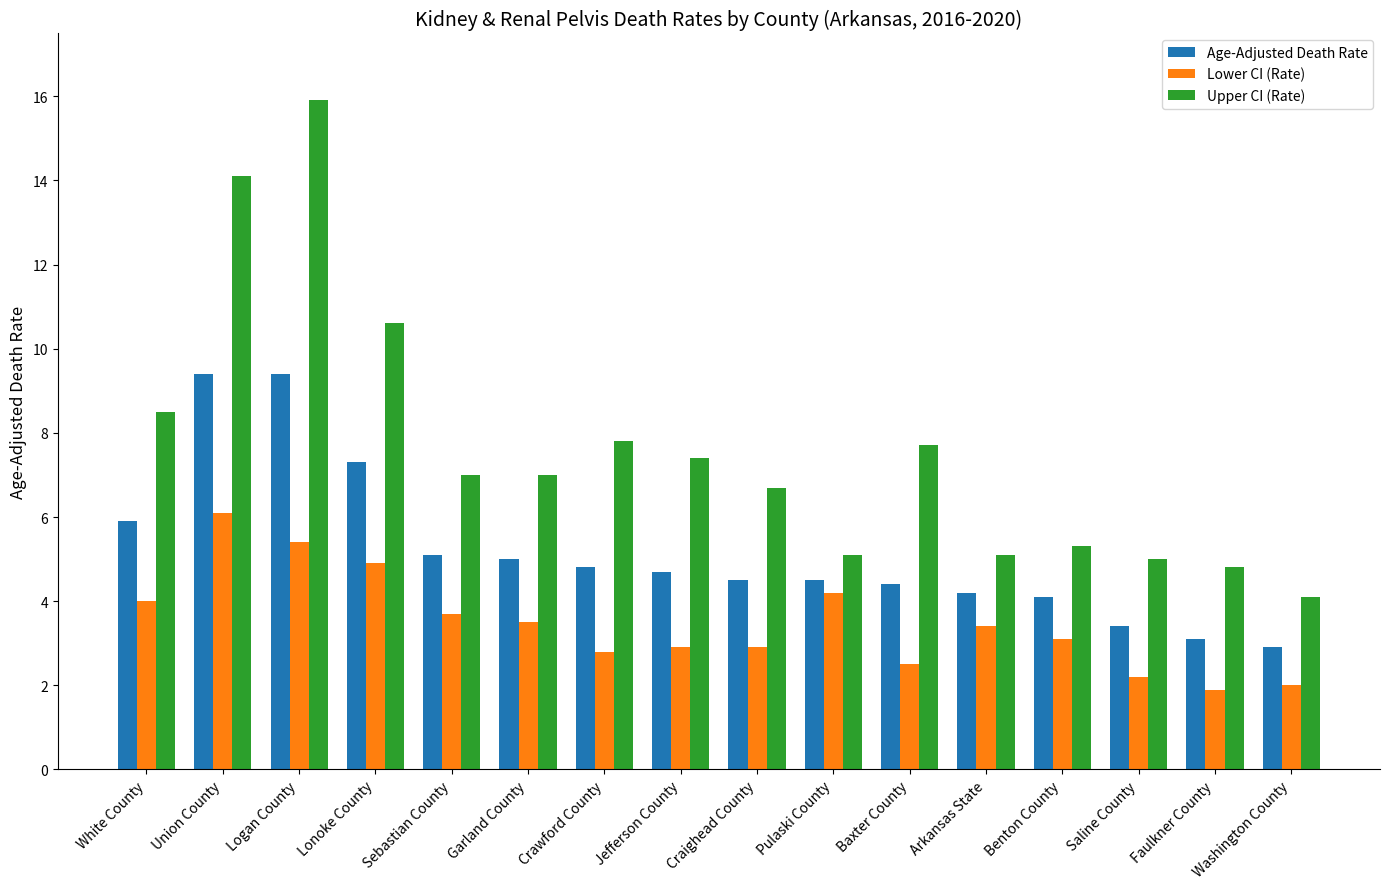

Which series has the largest total across all categories?

Upper CI (Rate)